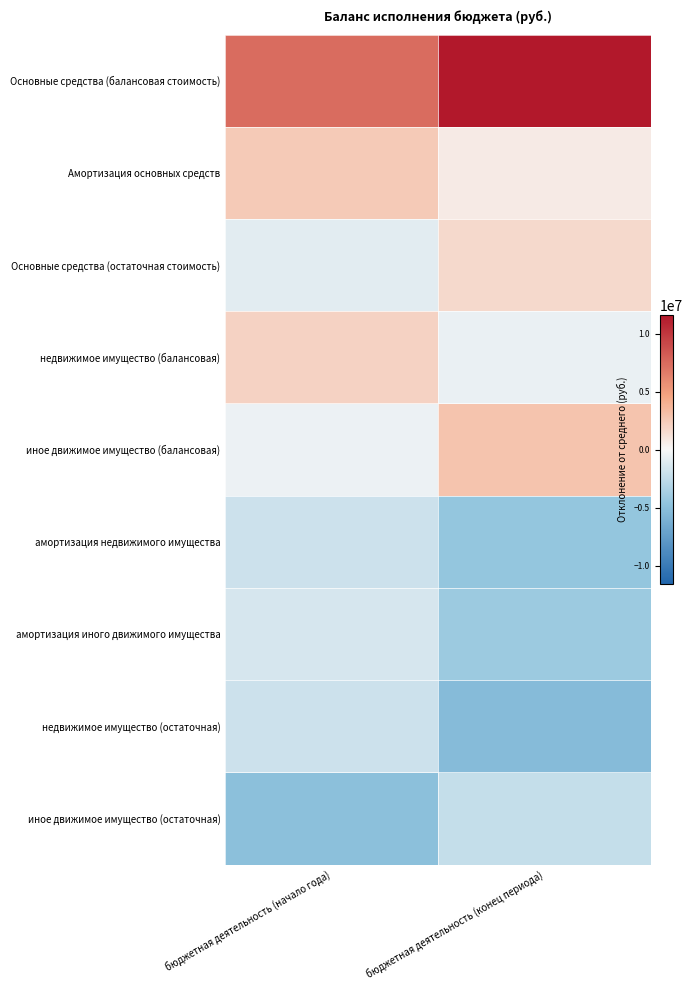

Reading left to right, what are all the values shown in this chart?

Основные средства (балансовая стоимость): бюджетная деятельность (начало года)=7377659.5	бюджетная деятельность (конец периода)=11581310.4
Амортизация основных средств: бюджетная деятельность (начало года)=2454270.3	бюджетная деятельность (конец периода)=661199.8
Основные средства (остаточная стоимость): бюджетная деятельность (начало года)=-978738.4	бюджетная деятельность (конец периода)=1655062.3
недвижимое имущество (балансовая): бюджетная деятельность (начало года)=1997926.4	бюджетная деятельность (конец периода)=-547142.7
иное движимое имущество (балансовая): бюджетная деятельность (начало года)=-522394.5	бюджетная деятельность (конец периода)=2863404.8
амортизация недвижимого имущества: бюджетная деятельность (начало года)=-1953206.6	бюджетная деятельность (конец периода)=-4515648.5
амортизация иного движимого имущества: бюджетная деятельность (начало года)=-1494650.7	бюджетная деятельность (конец периода)=-4088200.1
недвижимое имущество (остаточная): бюджетная деятельность (начало года)=-1950994.6	бюджетная деятельность (конец периода)=-5296542.6
иное движимое имущество (остаточная): бюджетная деятельность (начало года)=-4929871.3	бюджетная деятельность (конец периода)=-2313443.5